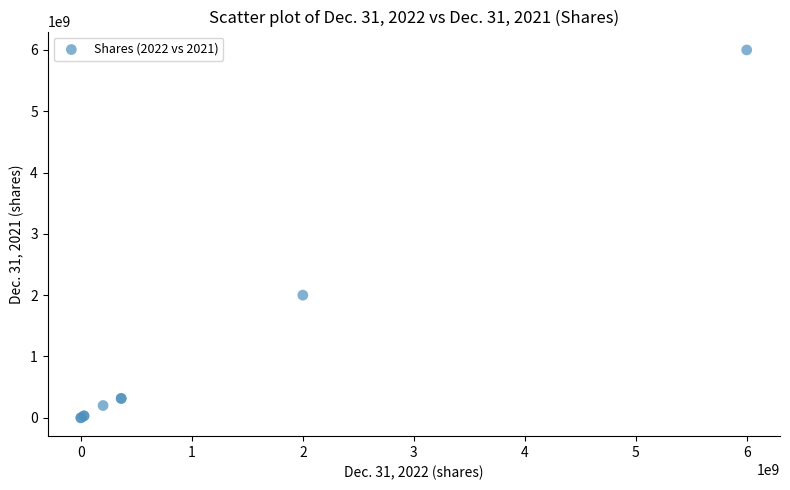

What Y value in the scatter plot is closest to 3000000000?

2000000000